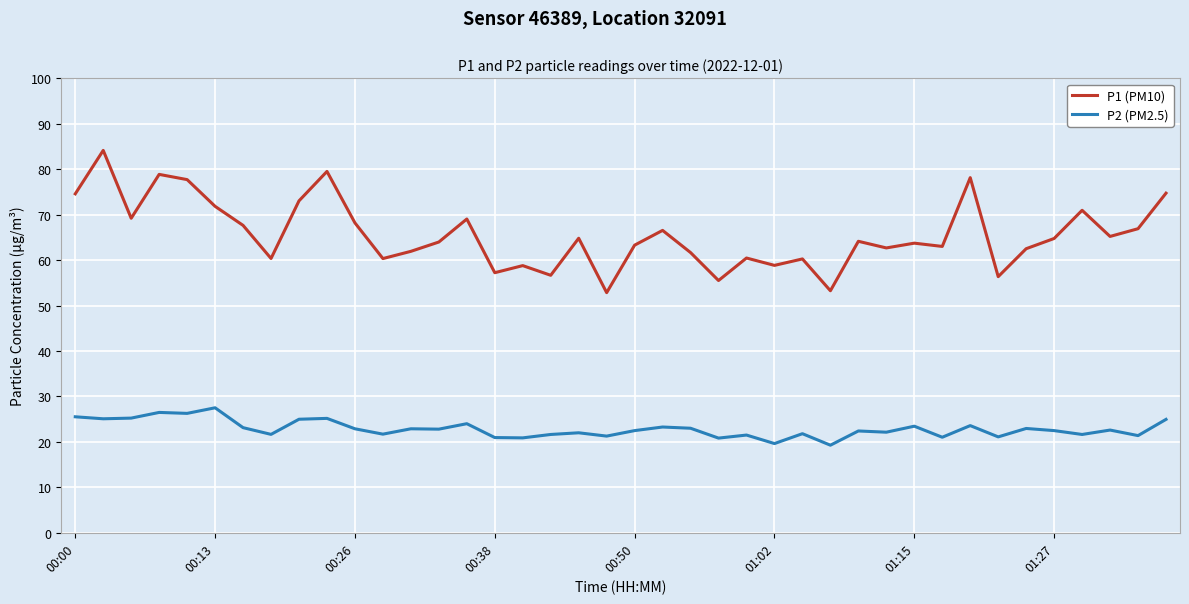

Which series has the largest total across all categories?

P1 (PM10)